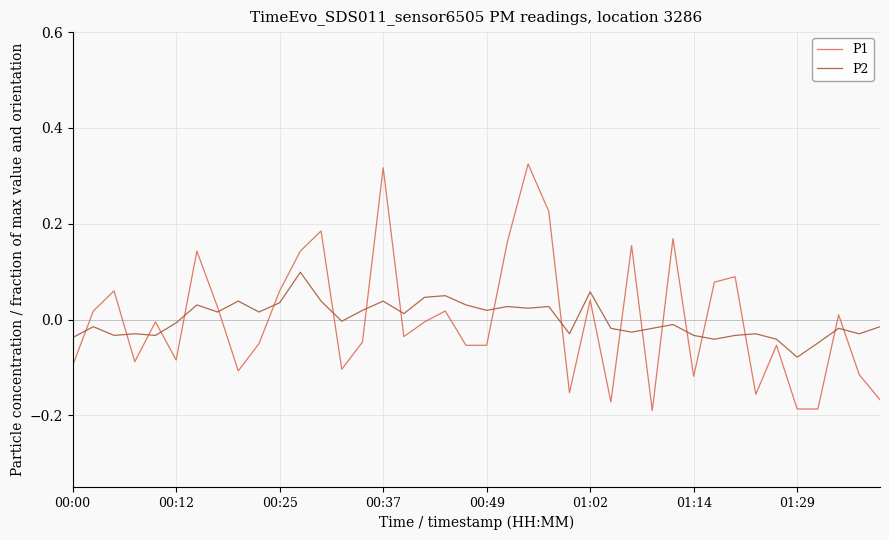

Which series has the largest range (max minus min)?

P1